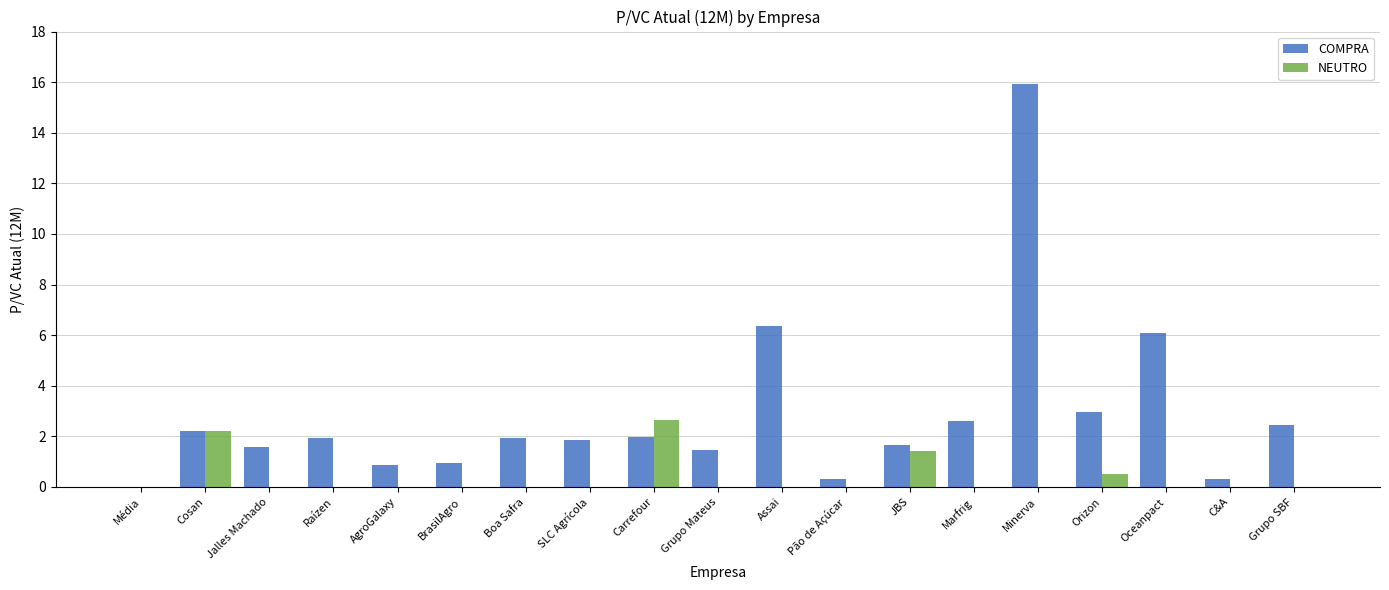

What is the sum of all COMPRA values?

53.5